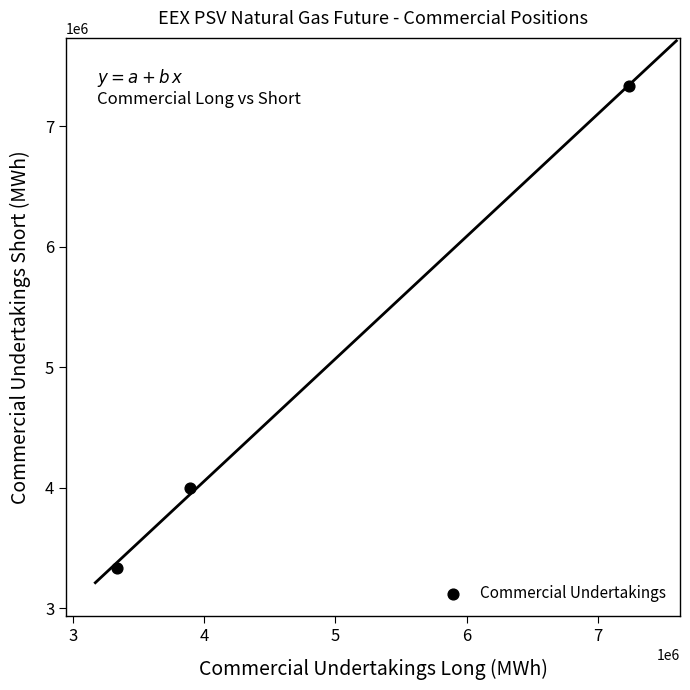

What is the range of Y values (max minus min)?

4000608